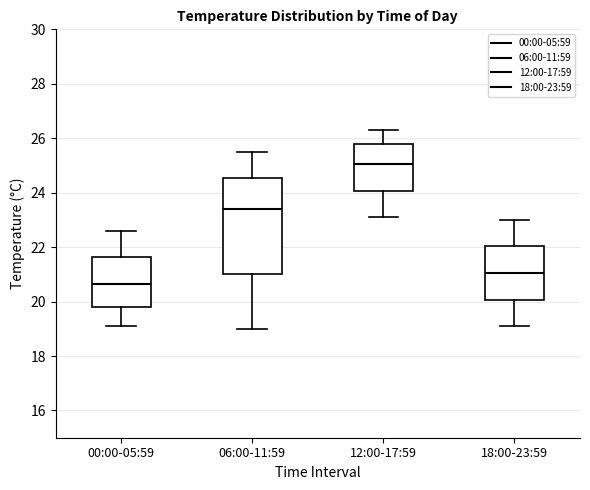

Where does the median line of the box for 18:00-23:59 sit on the y-axis? The values are not printed on the chart, so give them approximately, as read against the axis.

21.0